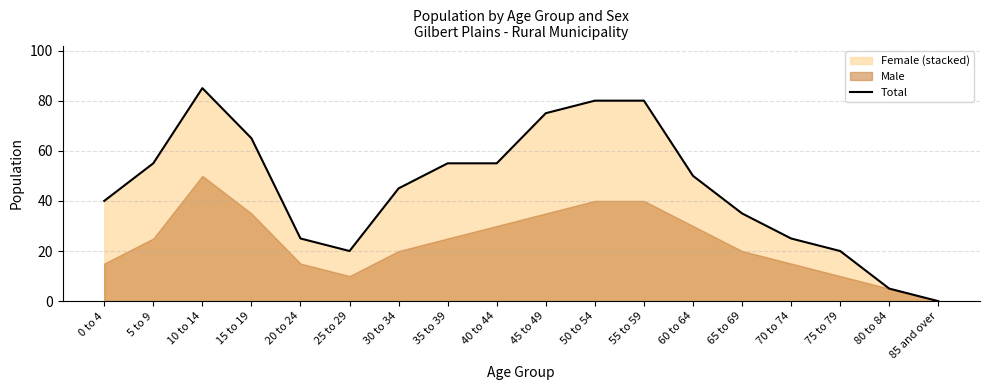

List the labels in order of value, smallest first.

85 and over, 80 to 84, 25 to 29, 75 to 79, 20 to 24, 70 to 74, 65 to 69, 0 to 4, 30 to 34, 60 to 64, 5 to 9, 35 to 39, 40 to 44, 15 to 19, 45 to 49, 50 to 54, 55 to 59, 10 to 14